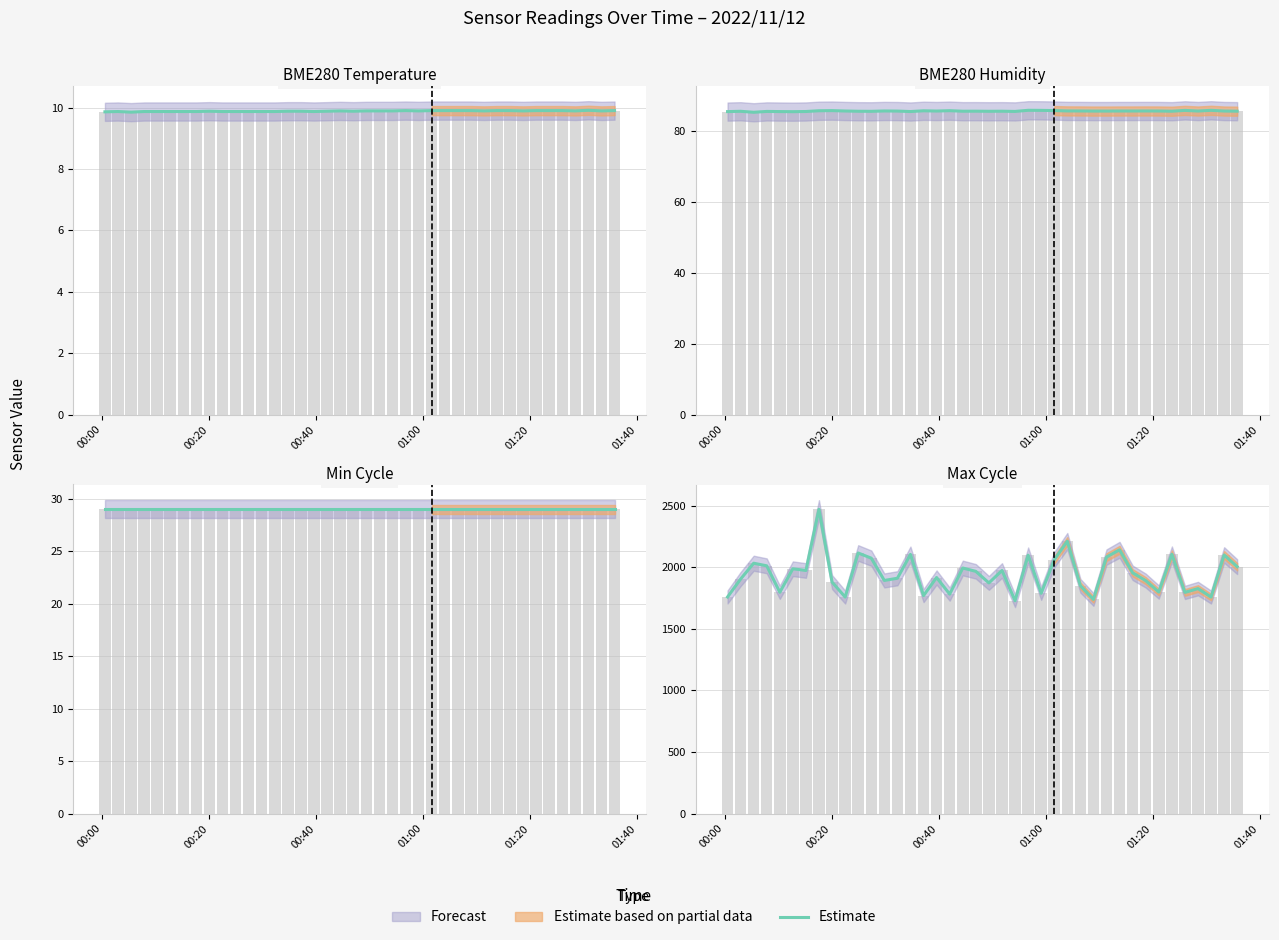

The value at 7 is 2471. True or false?

True